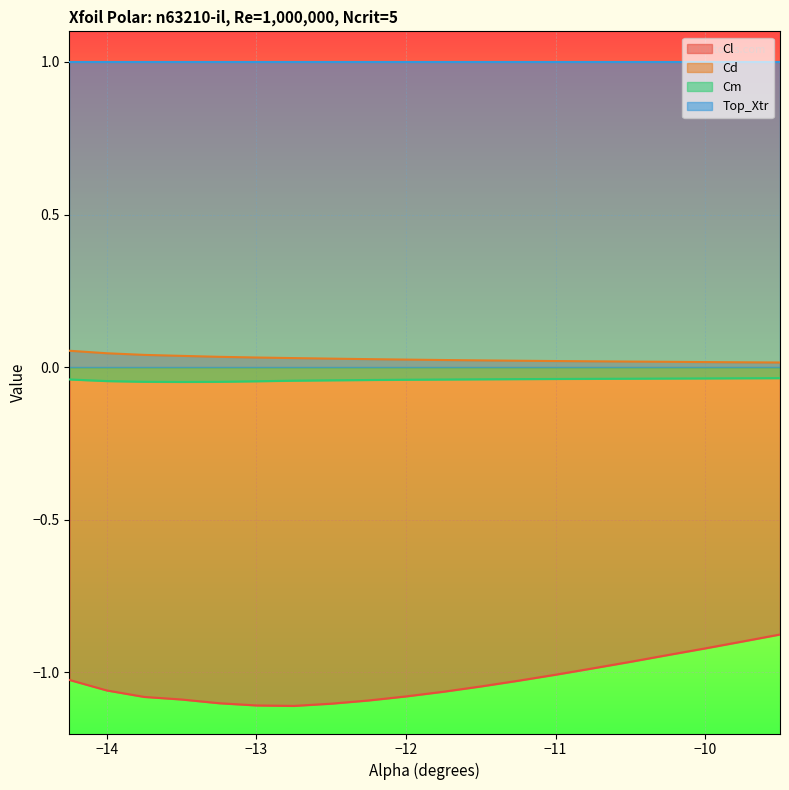

Which has a higher value, -11.75 or -14.25?

-14.25